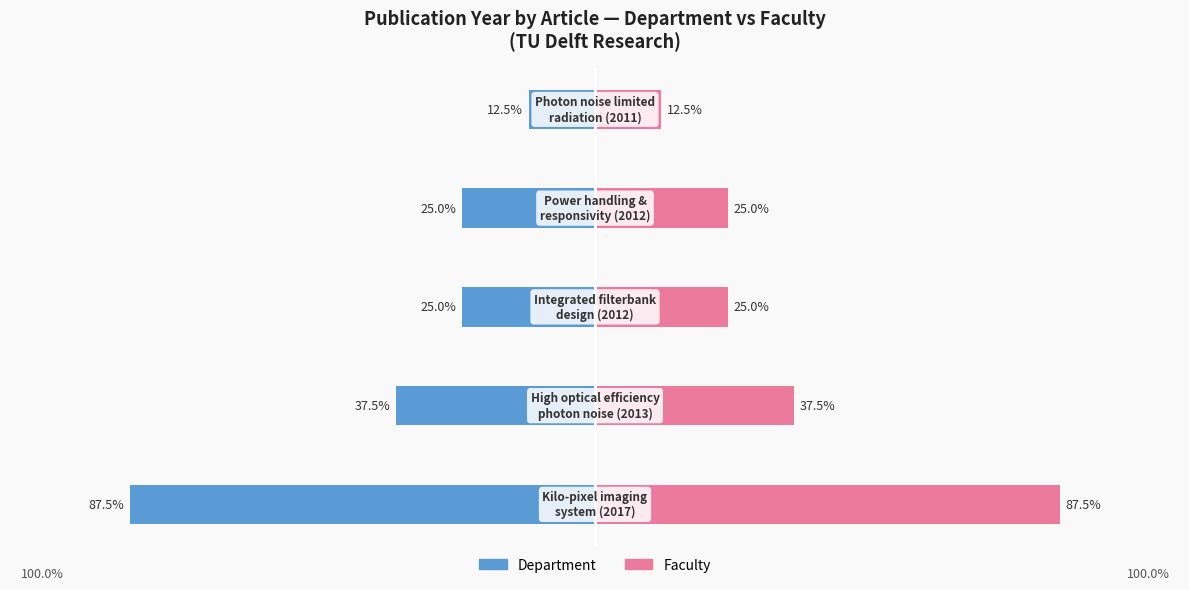

How many series are shown in this chart?

2